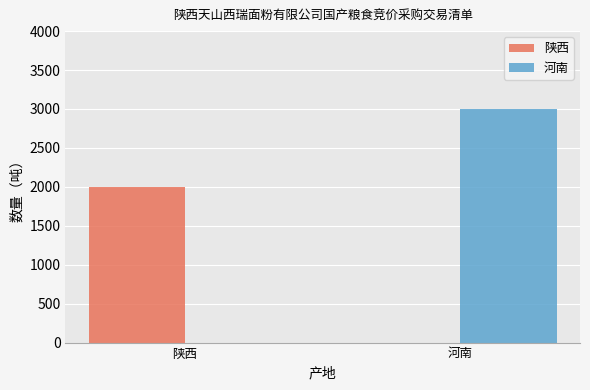

What is the difference between the 陕西 values at 河南 and 陕西?

2000